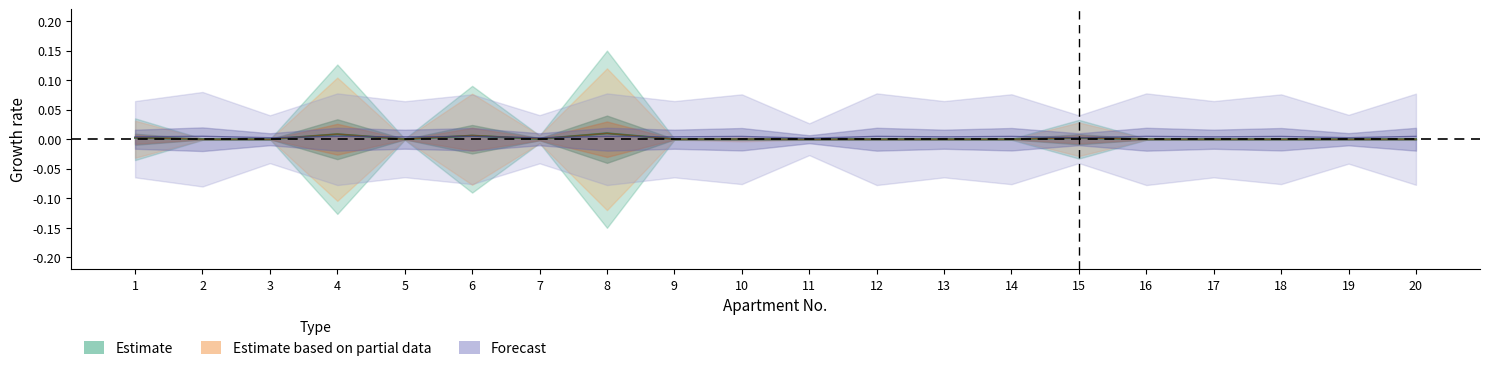

The value of Zadolzhennost at 4 is 0.0. True or false?

True